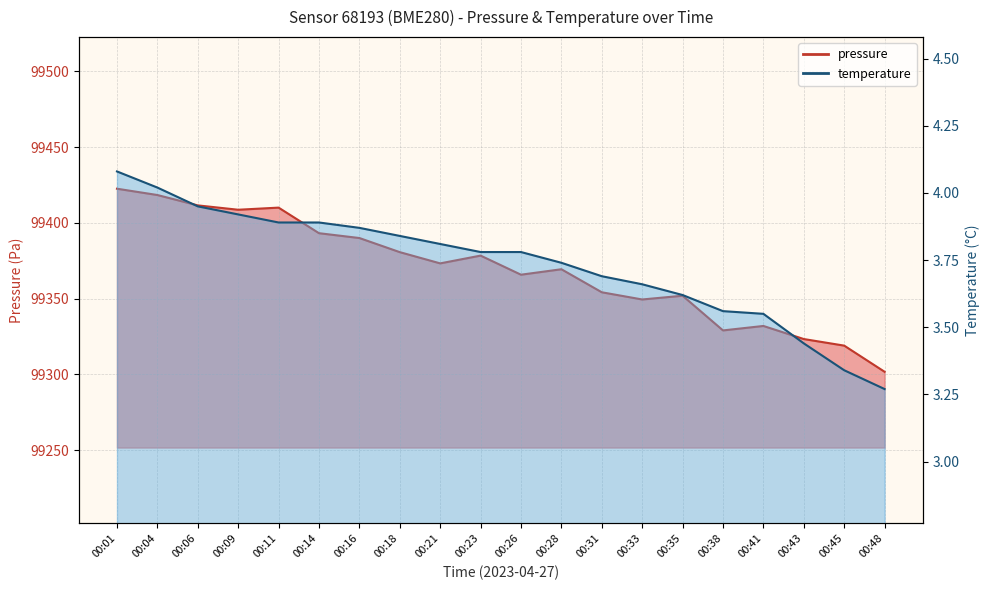

True or false: temperature and pressure intersect in this chart.

False